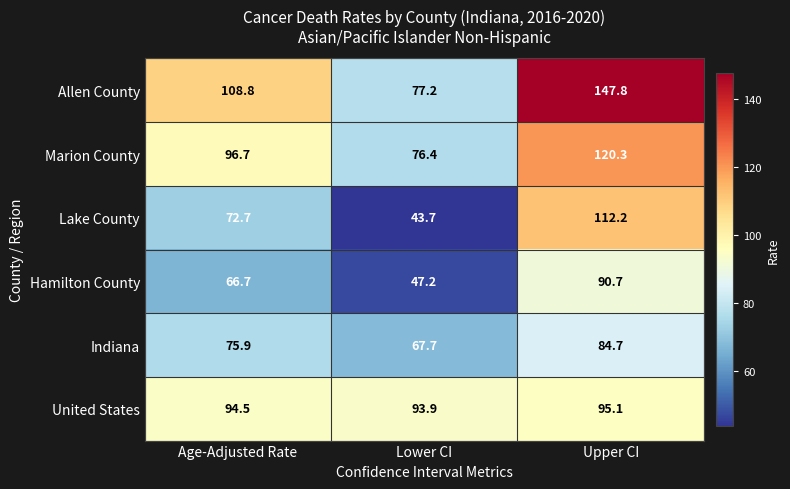

Which series has the widest spread of values?

Allen County